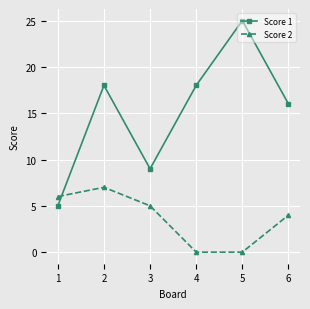

At which category does Score 1 reach its first local valley?

3